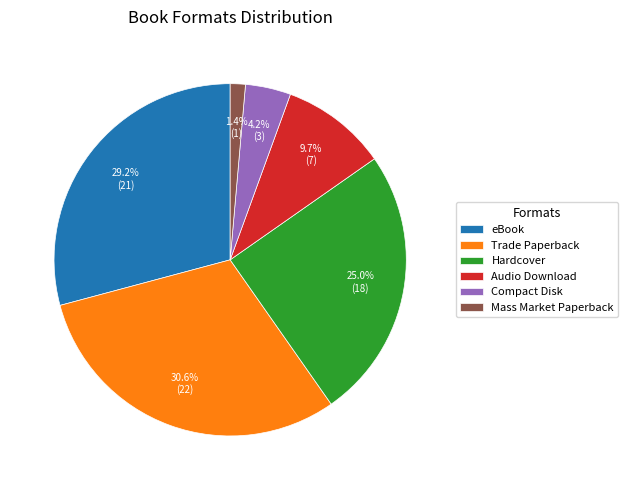

To the nearest percent, what is the average slice percentage?

17%